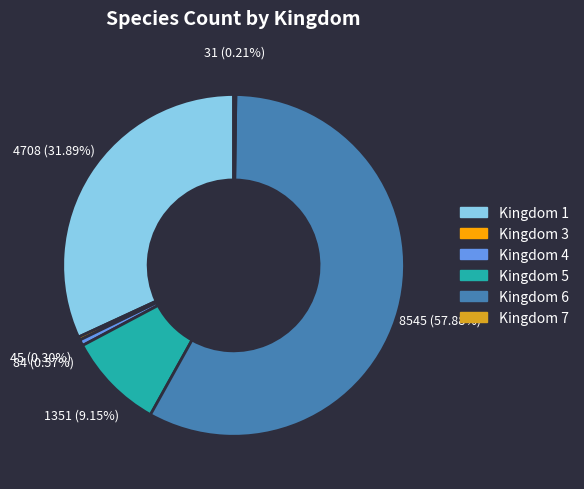

Does any single category account for the majority?

Yes